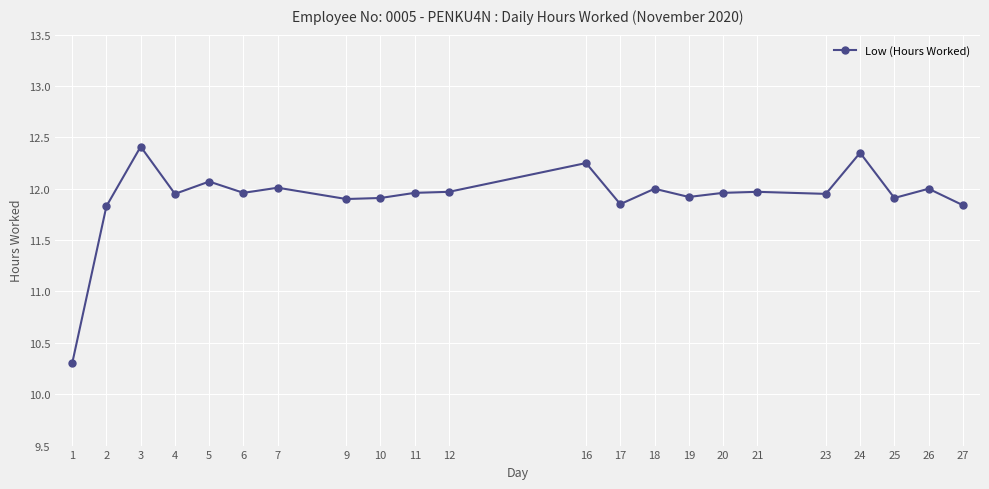

The value at 27 is 8.2. True or false?

False